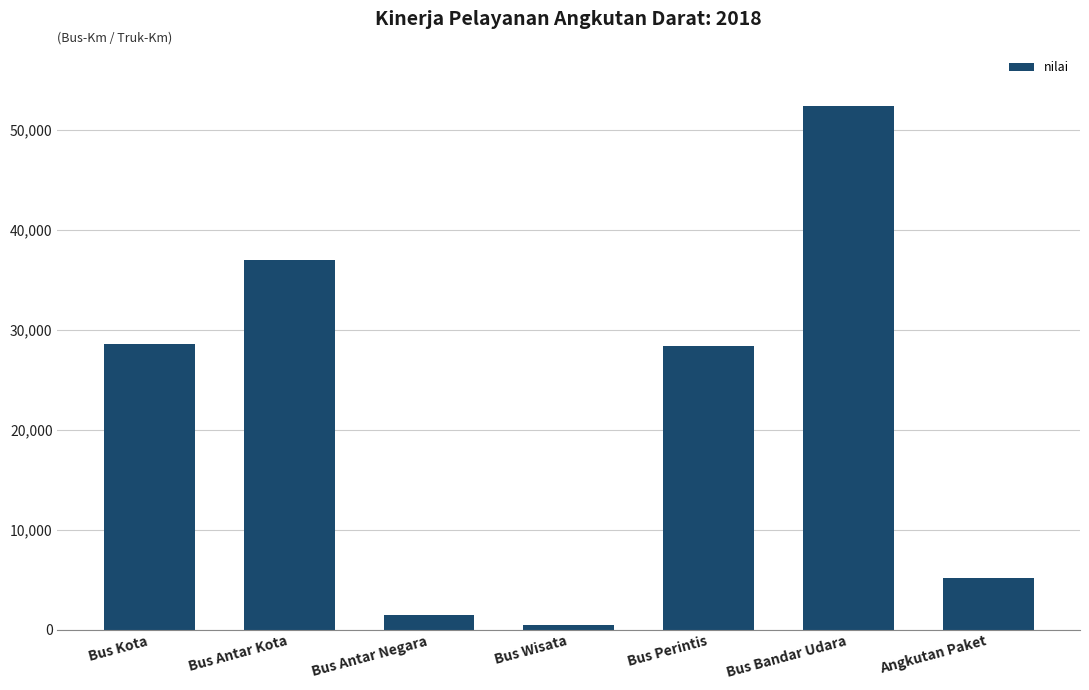

What is the greatest value displayed?

52407